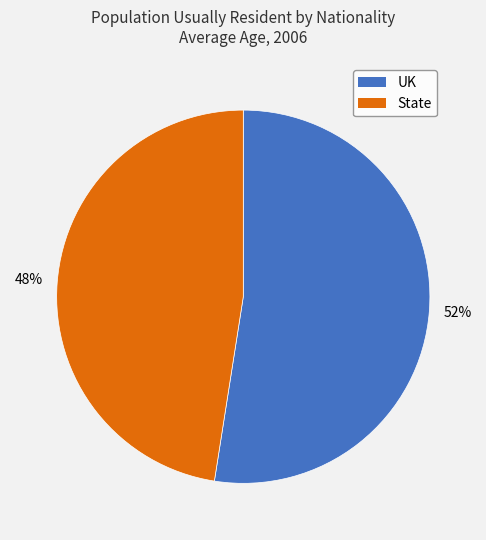

Is it true that UK is 52% of the pie?

True